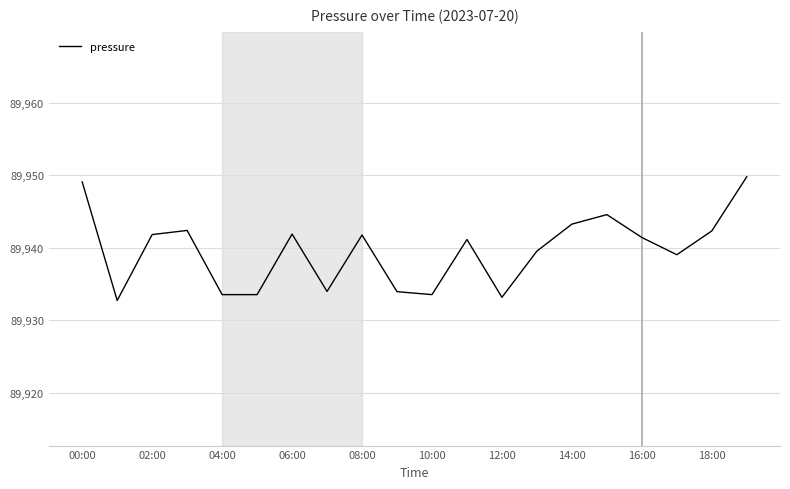

What is the difference between the maximum and minimum values?

17.1